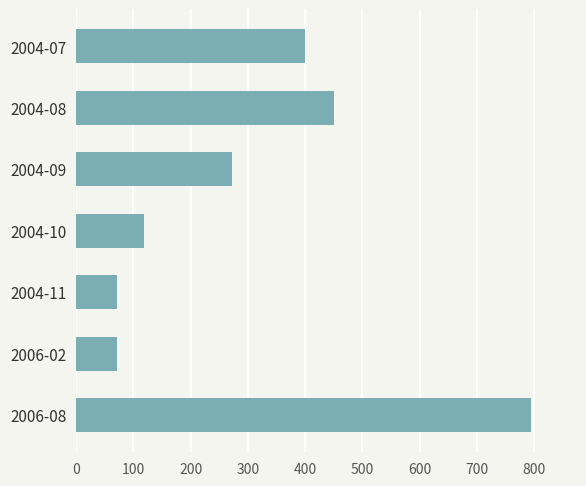

The value at 2006-08 is 795. True or false?

True